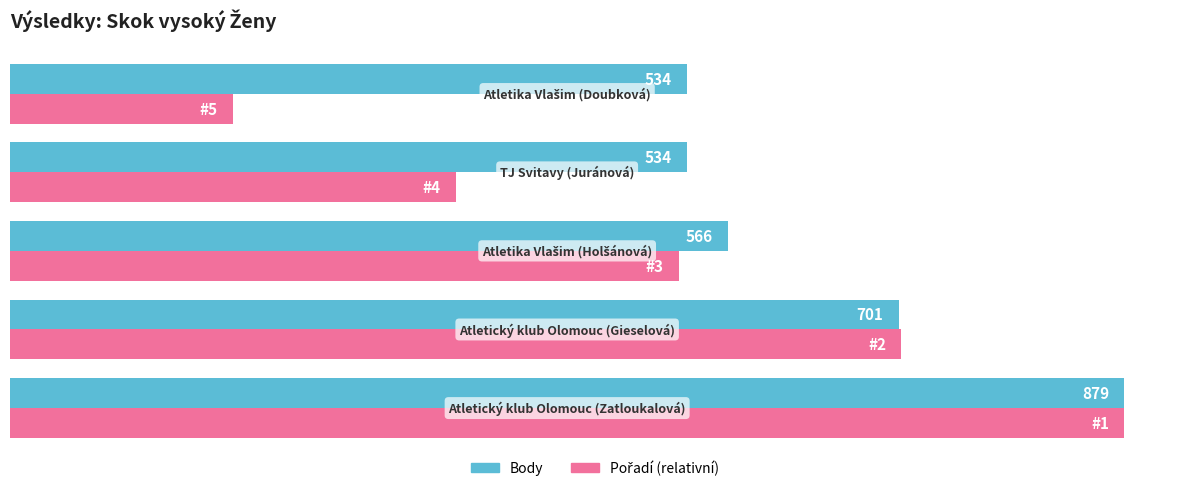

What are all the series names shown in the legend?

Body, Pořadí (relativní)